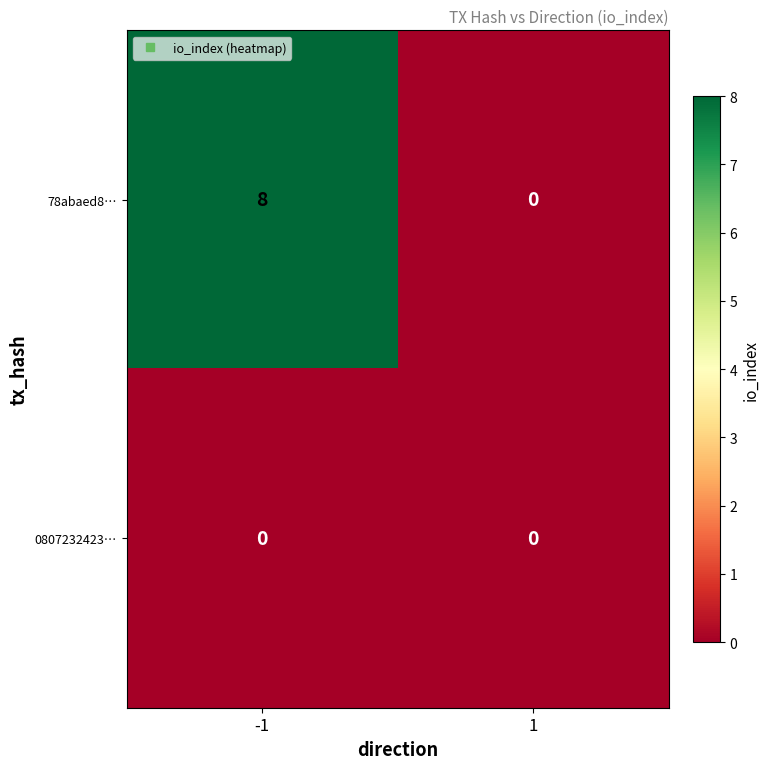

What is the total value across all series at -1?

8